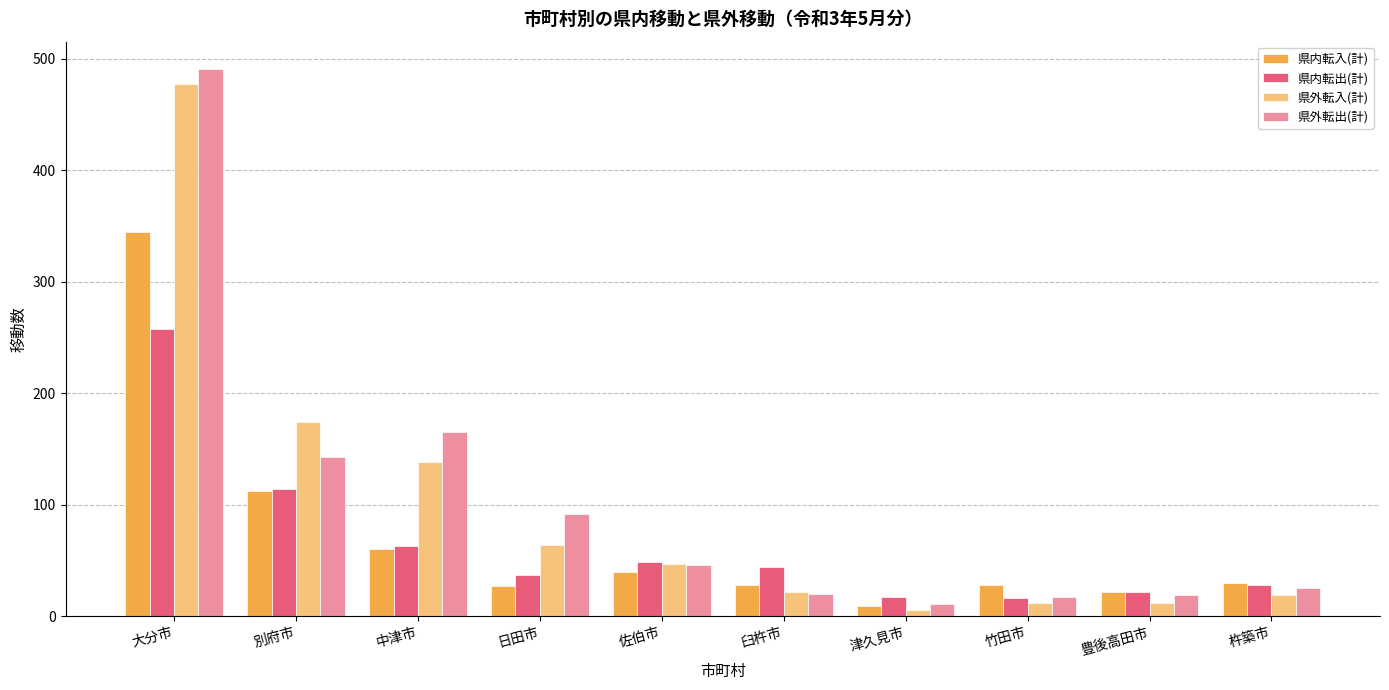

Between 日田市 and 竹田市, which series saw the biggest shift?

県外転出(計)